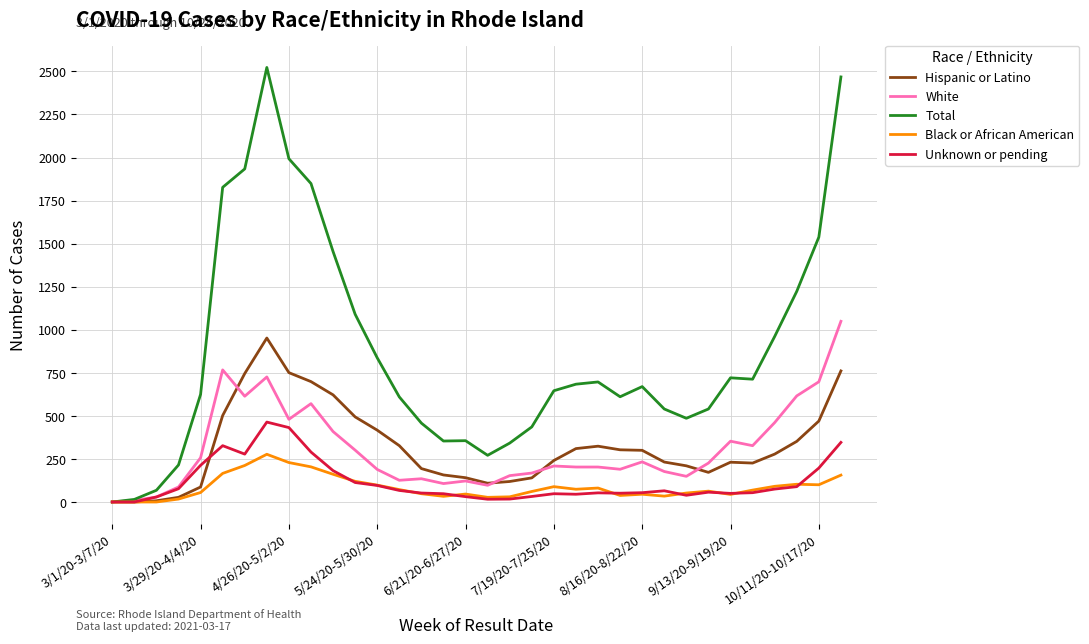

What are all the series names shown in the legend?

Hispanic or Latino, White, Total, Black or African American, Unknown or pending